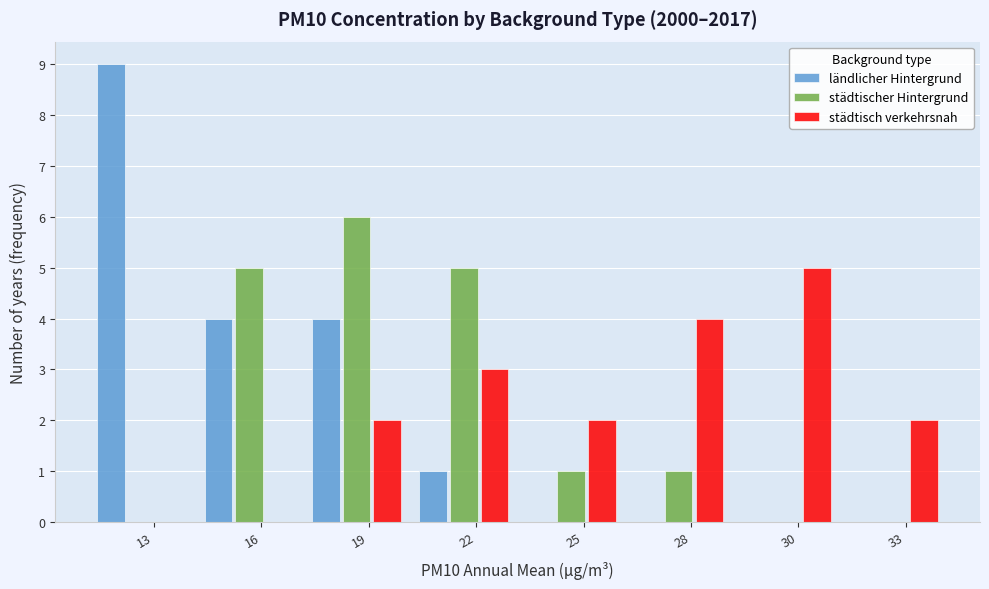

Reading left to right, extract all data points from this chart.

ländlicher Hintergrund: 13=9	16=4	19=4	22=1	25=0	28=0	30=0	33=0
städtischer Hintergrund: 13=0	16=5	19=6	22=5	25=1	28=1	30=0	33=0
städtisch verkehrsnah: 13=0	16=0	19=2	22=3	25=2	28=4	30=5	33=2